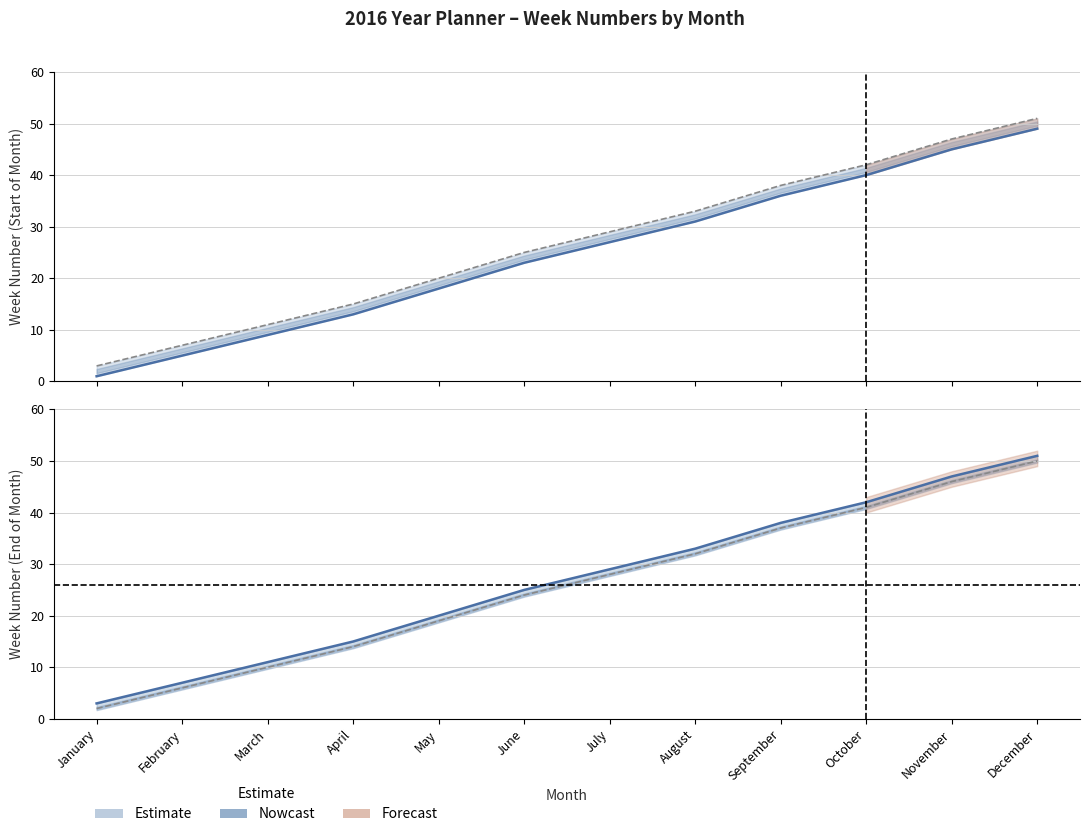

Count the number of categories in the chart.

12